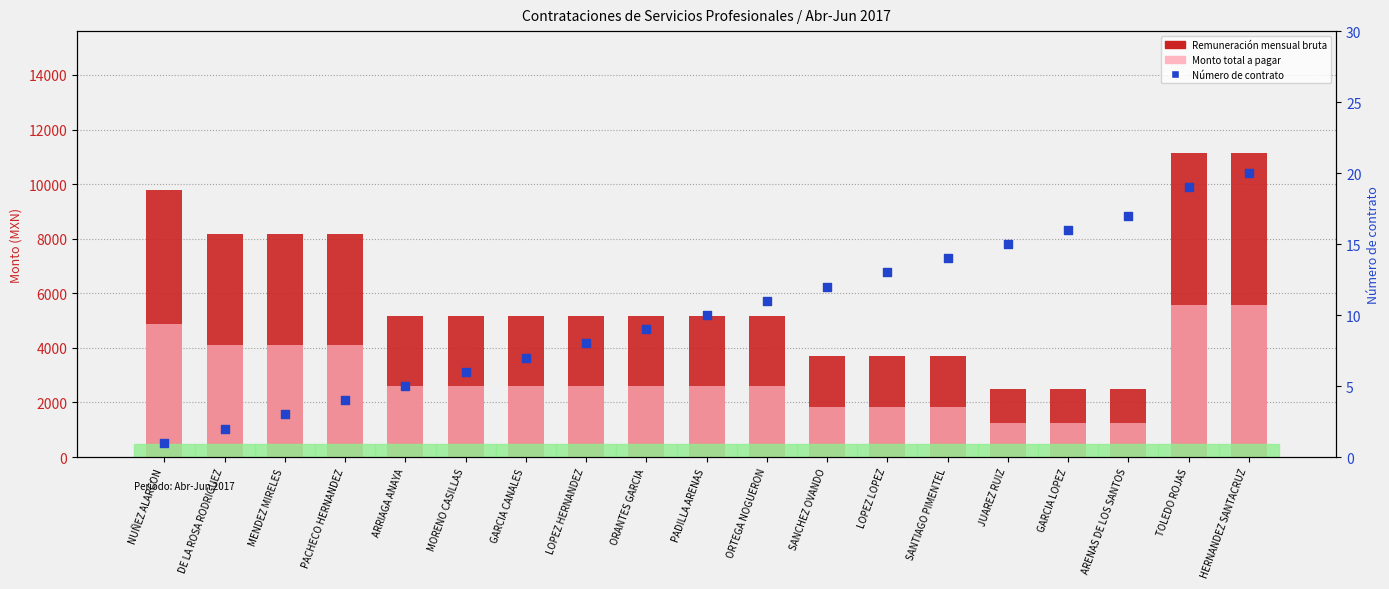

What are all the series names shown in the legend?

Remuneración mensual bruta, Monto total a pagar, Número de contrato